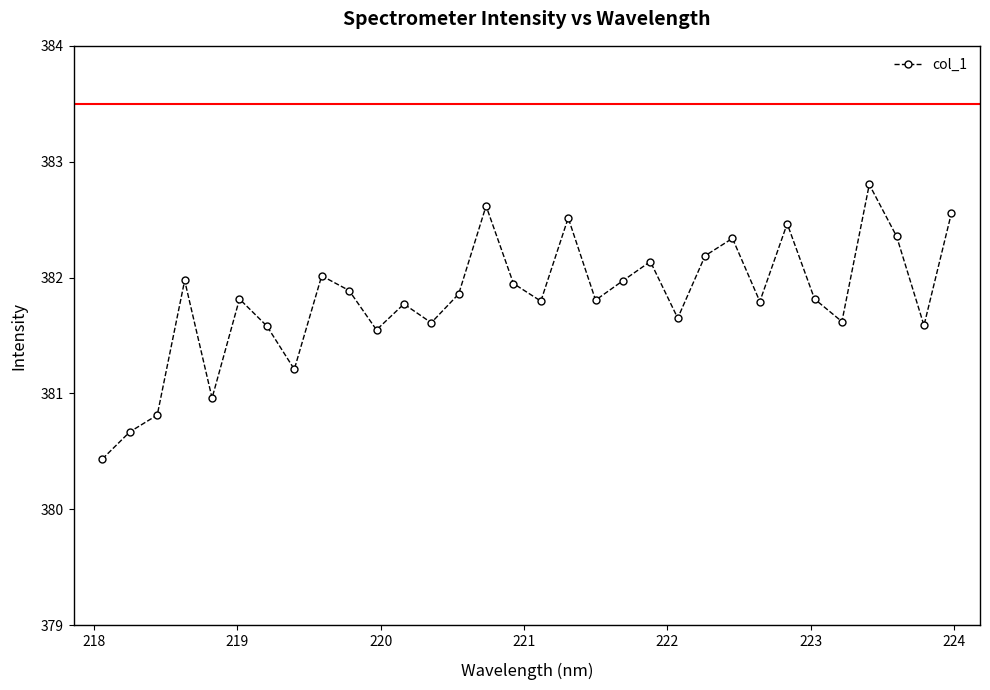

What is the minimum value shown in the chart?

380.4